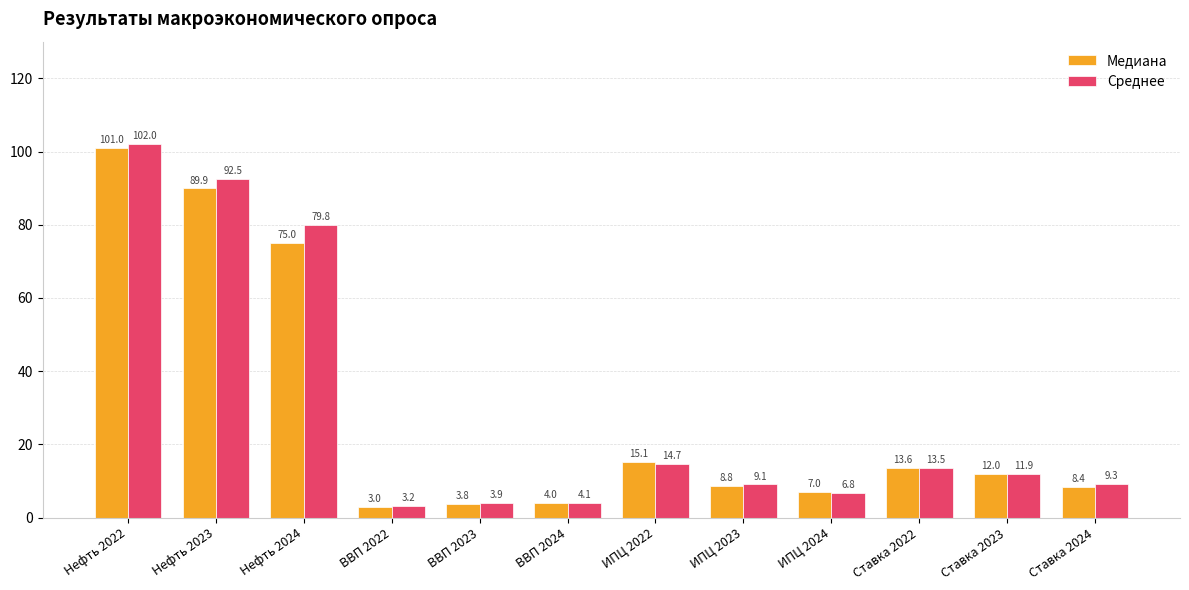

At which label does Среднее reach its peak?

Нефть 2022